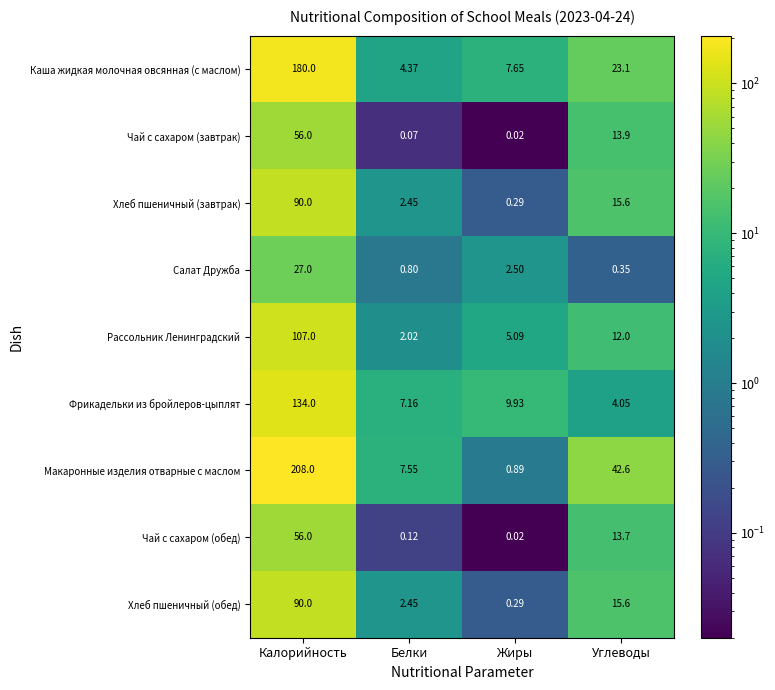

Where does the Макаронные изделия отварные с маслом series first go above 42?

Калорийность